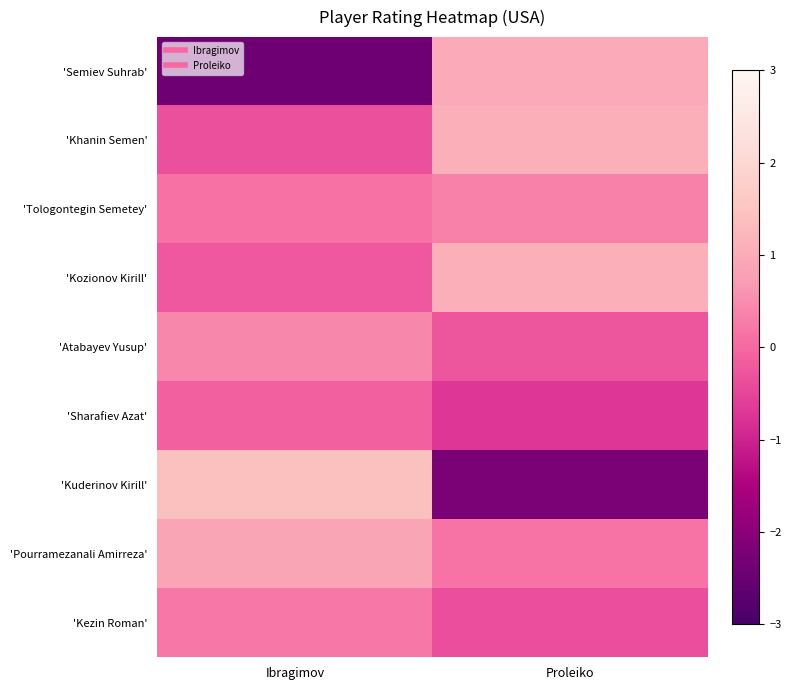

What is the smallest value displayed?

-2.4